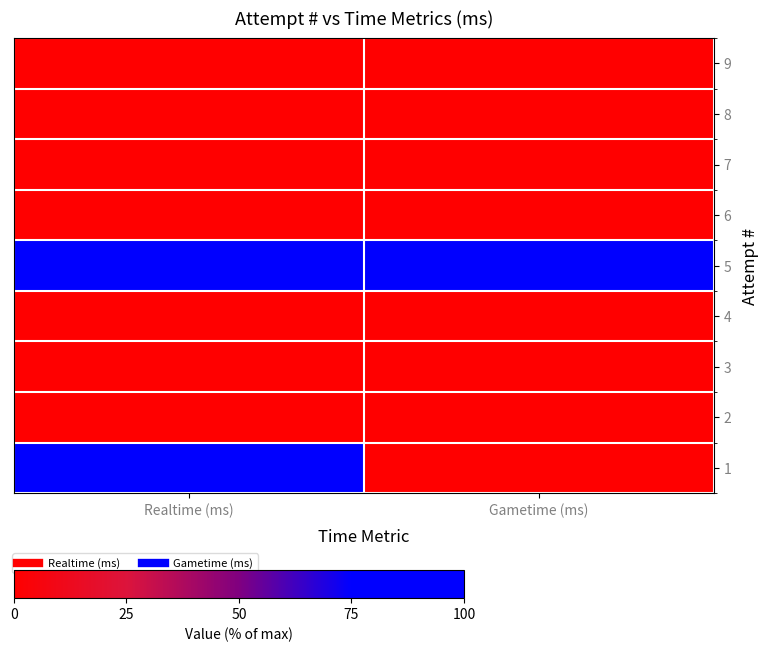

At Realtime (ms), list the series in order from smallest to largest.

9, 8, 7, 6, 4, 3, 2, 5, 1